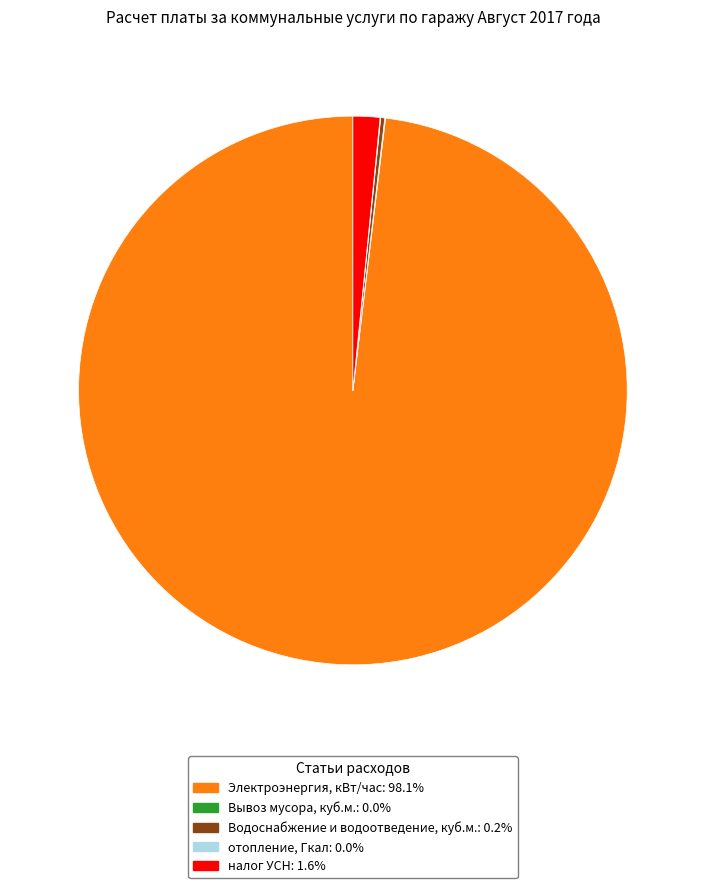

Do налог УСН: 1.6% and Электроэнергия, кВт/час: 98.1% together represent more than half of the pie?

Yes